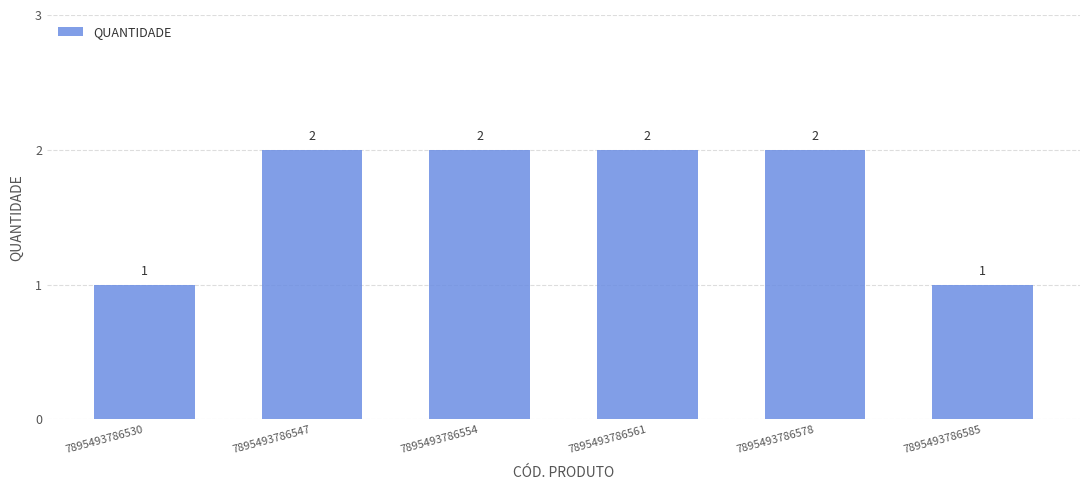

True or false: the data shows 1 at 7895493786530.

True